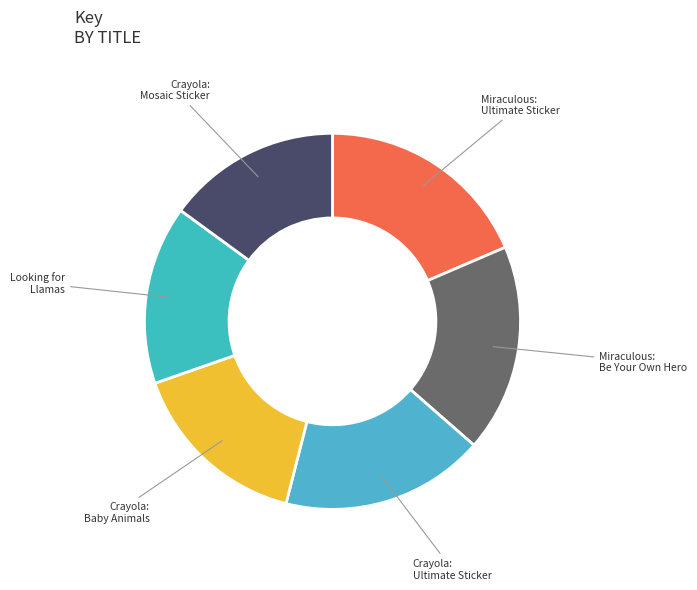

How many slices are in this pie chart?

6